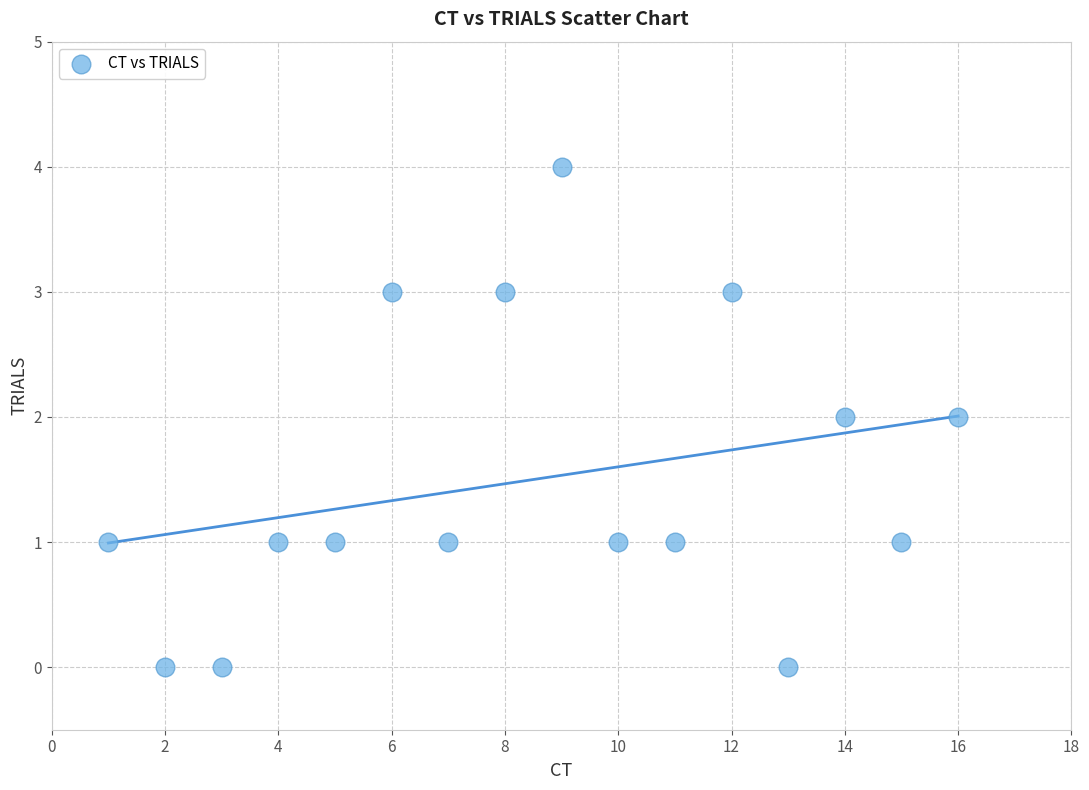

What is the range of X values (max minus min)?

15